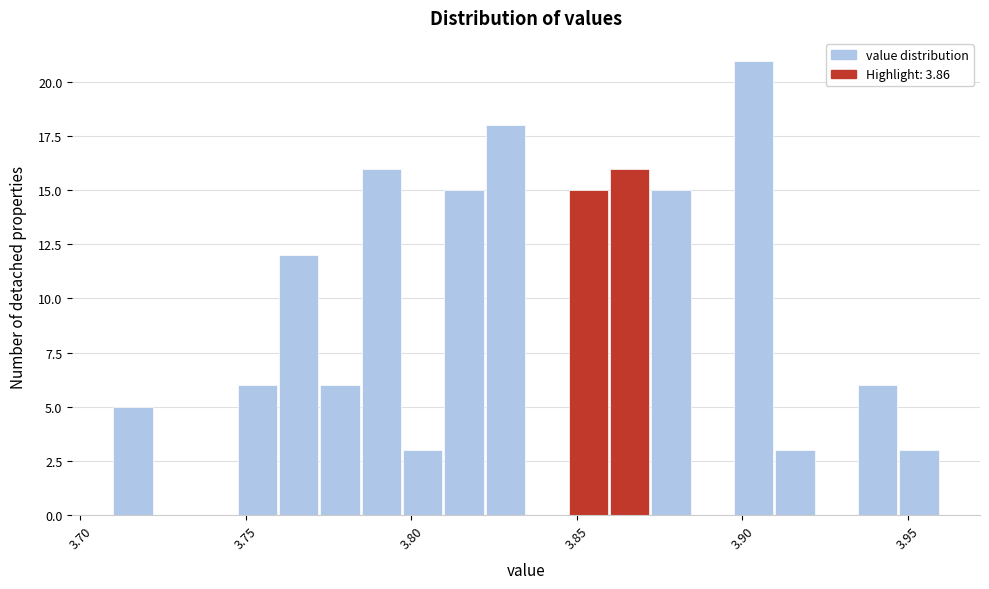

Around what value on the x-axis is the tallest bar? Give the approximate position of its centre, as read against the axis.

3.905